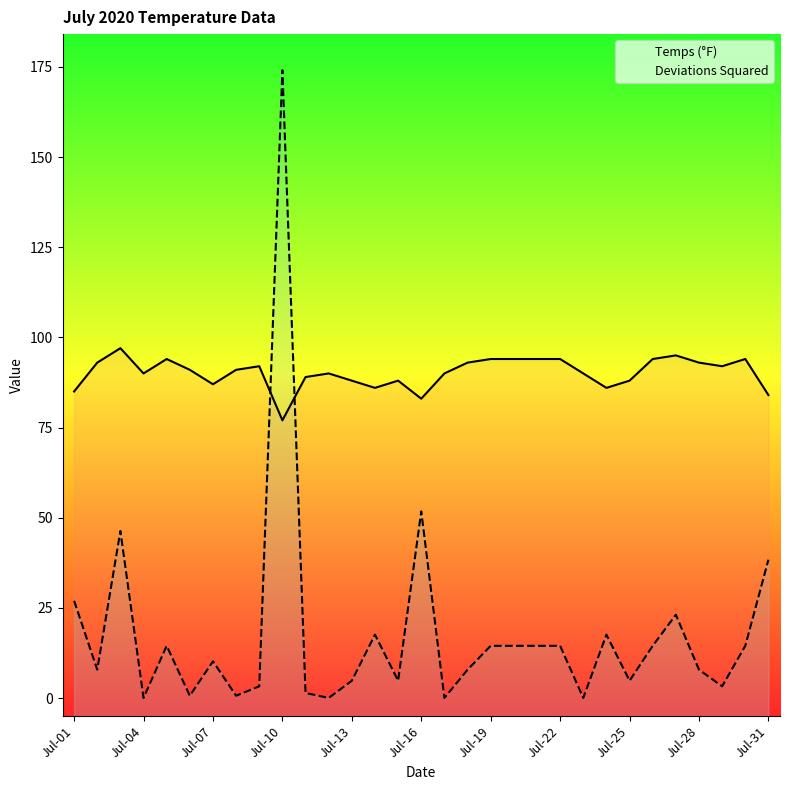

True or false: Deviations Squared has a value of 17.6 at 23.

True